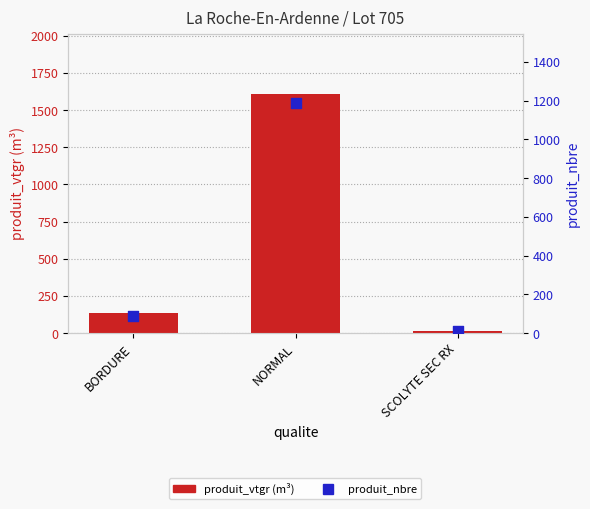

Which series has the largest total across all categories?

produit_vtgr